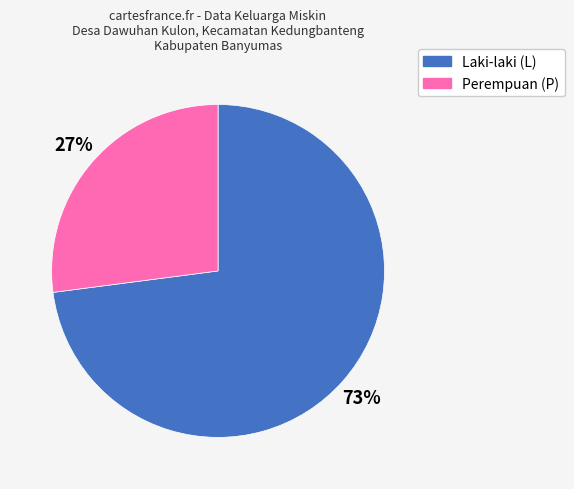

Does any single category account for the majority?

Yes